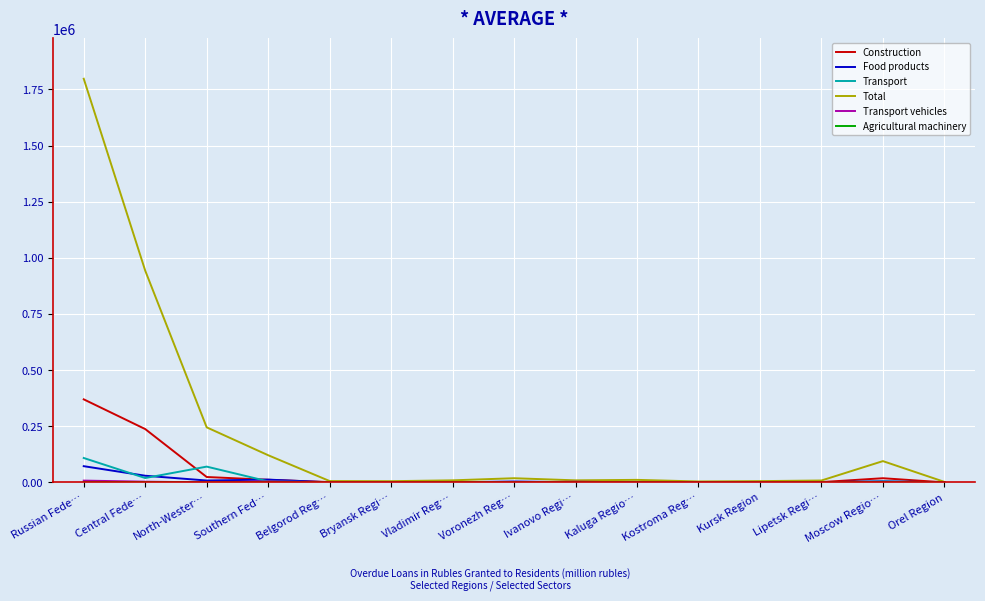

Which category has the highest value across all series?

Russian Fede…